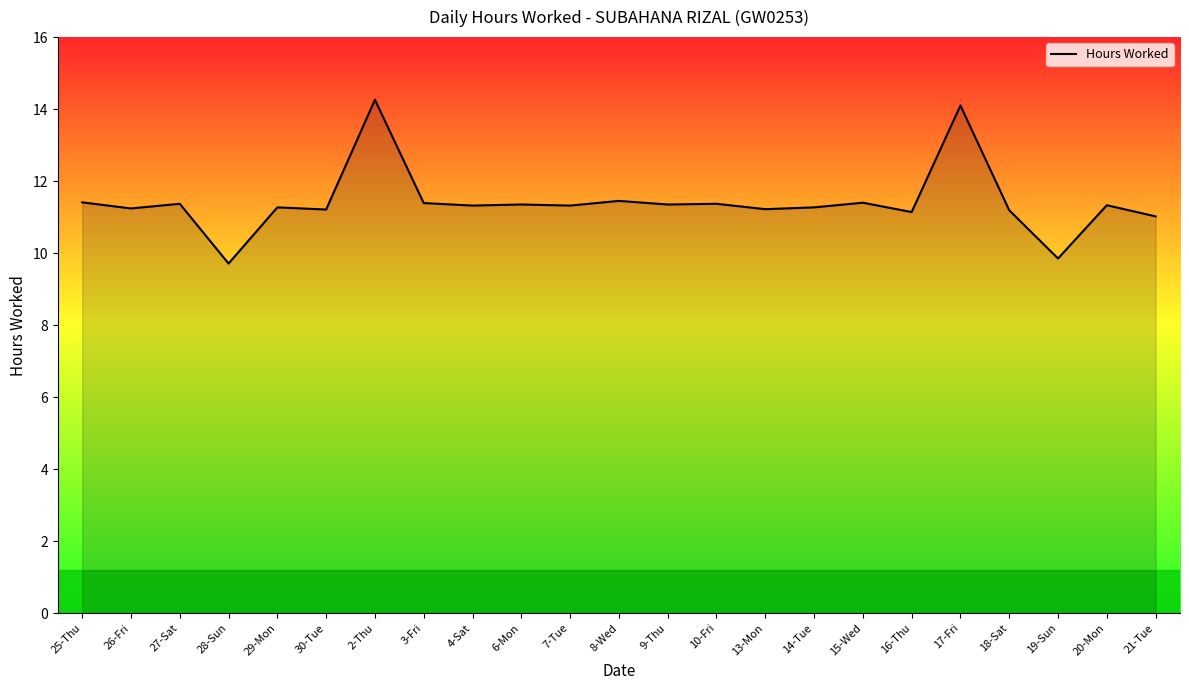

True or false: the data has more than 0 interior local peaks.

True